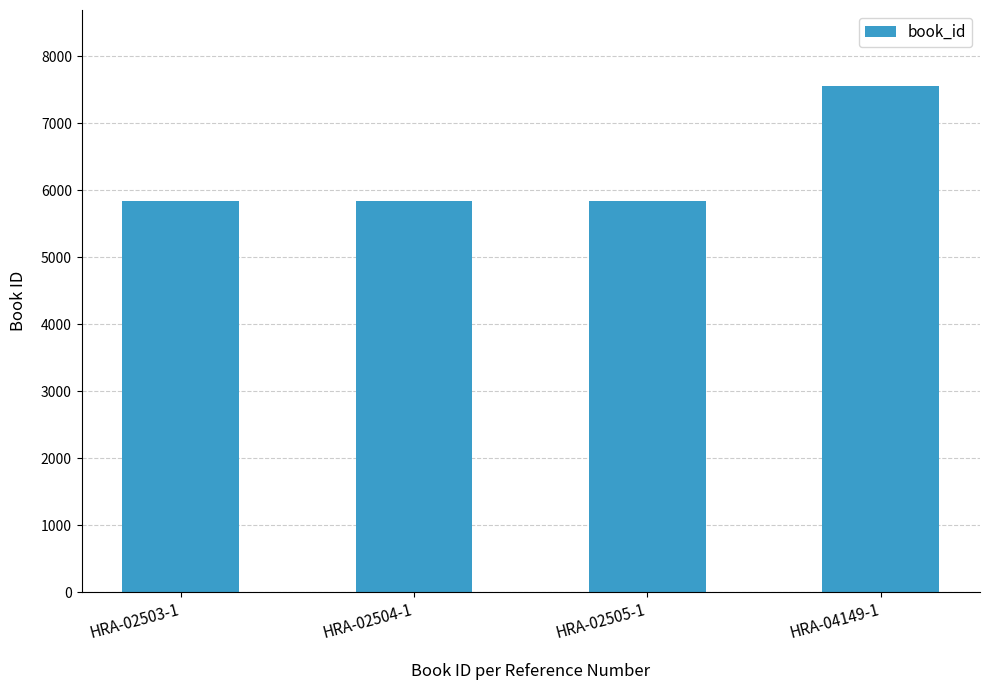

Which label corresponds to the largest value in the chart?

HRA-04149-1